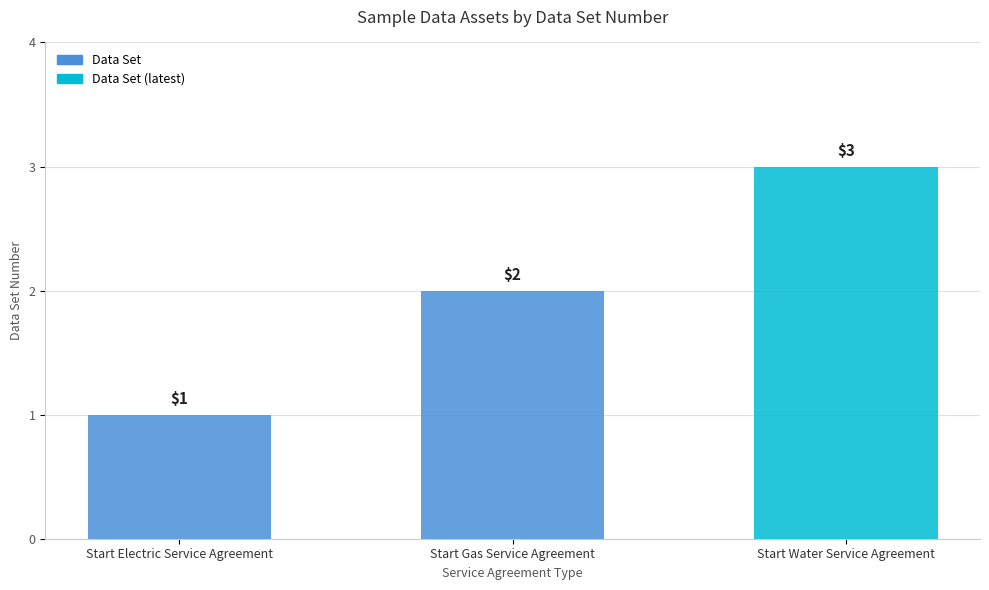

The value at Start Gas Service Agreement is 2. True or false?

True